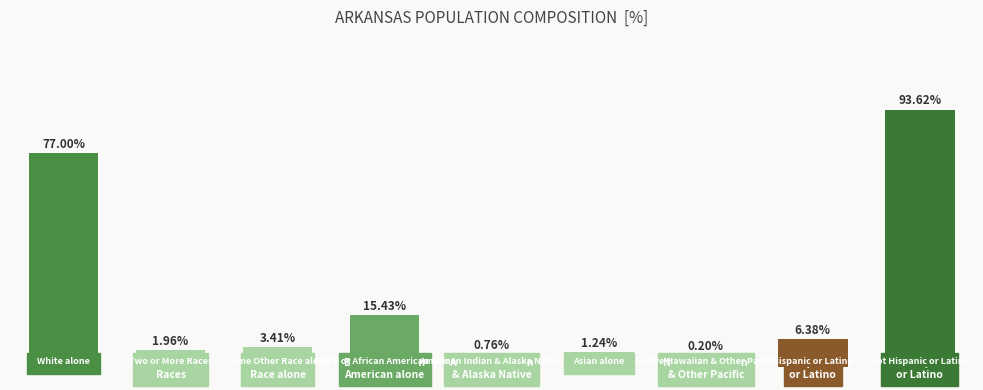

Where does the data first go above 3?

White alone